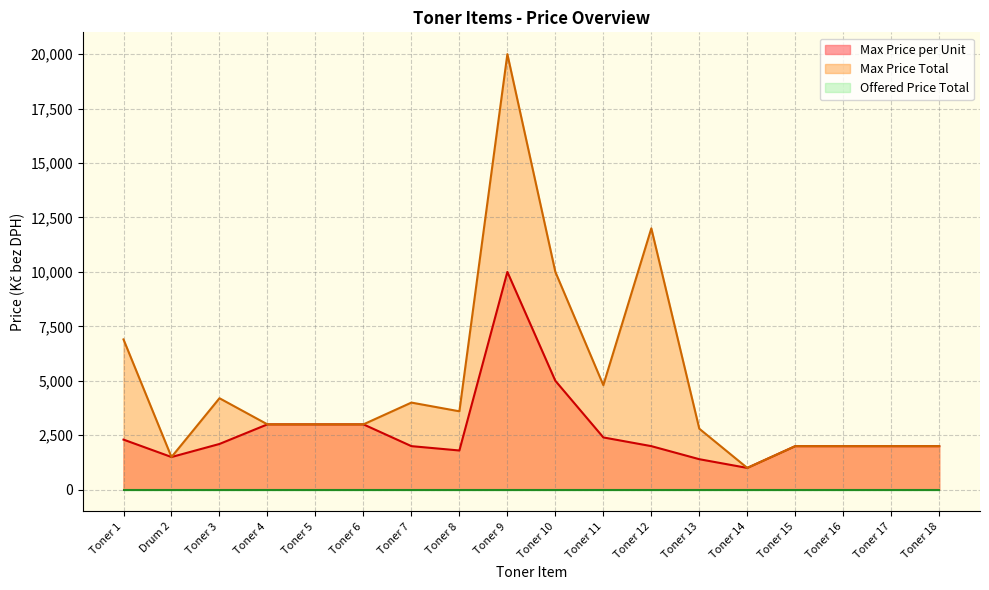

What is the minimum value for Max Price per Unit?

1000